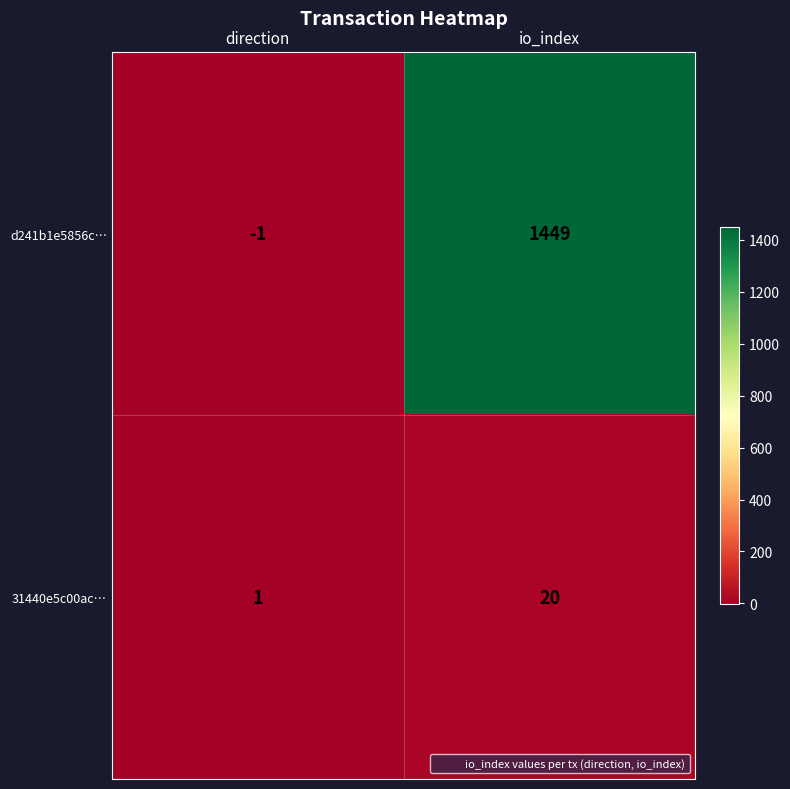

What is the smallest value displayed?

-1